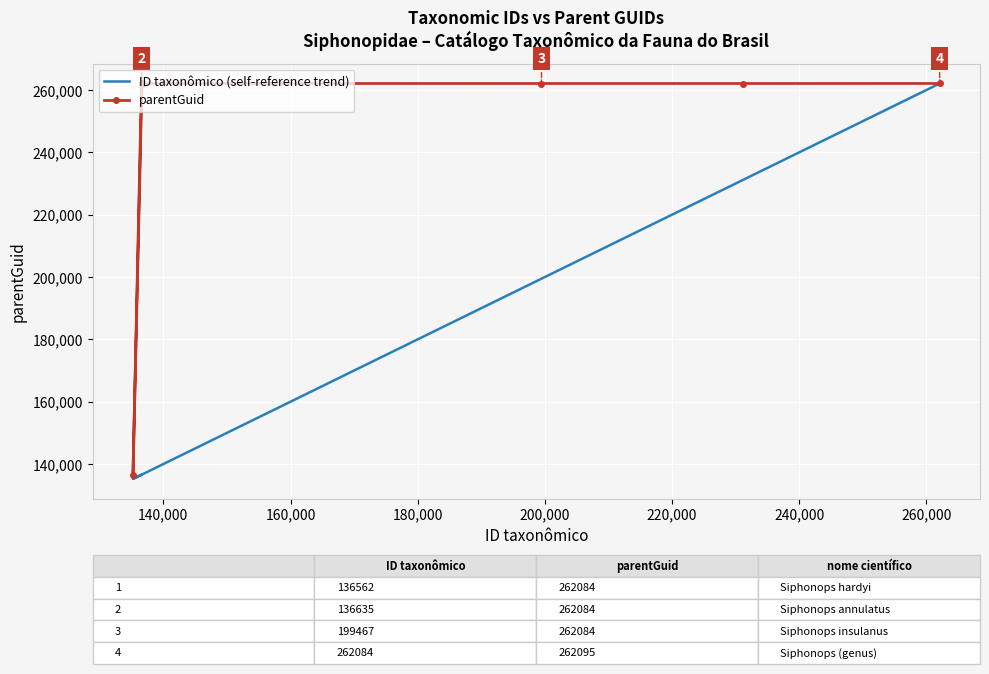

The value of ID taxonômico (self-reference trend) at 180,000 is 35331. True or false?

False